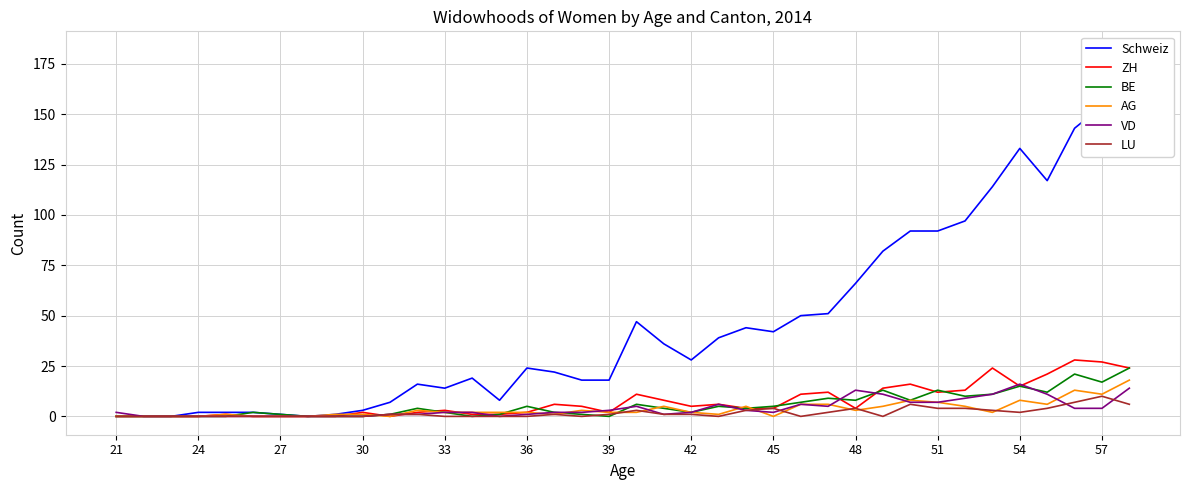

Reading left to right, extract all data points from this chart.

Schweiz: 0	0	0	2	2	2	1	0	1	3	7	16	14	19	8	24	22	18	18	47	36	28	39	44	42	50	51	66	82	92	92	97	114	133	117	143	154	182
ZH: 0	0	0	0	1	0	0	0	0	2	0	2	3	1	1	2	6	5	2	11	8	5	6	4	4	11	12	4	14	16	12	13	24	15	21	28	27	24
BE: 0	0	0	0	0	2	1	0	0	0	1	4	2	0	1	5	2	1	0	6	4	2	5	4	5	7	9	8	13	8	13	10	11	15	12	21	17	24
AG: 0	0	0	0	1	0	0	0	1	1	0	3	2	2	2	2	1	3	2	2	5	2	1	5	0	6	6	3	5	8	7	5	2	8	6	13	11	18
VD: 2	0	0	0	0	0	0	0	0	0	1	1	2	2	0	1	2	2	3	5	1	2	6	3	2	6	5	13	11	7	7	9	11	16	11	4	4	14
LU: 0	0	0	0	0	0	0	0	0	0	1	1	0	0	0	0	1	0	1	3	1	1	0	3	4	0	2	4	0	6	4	4	3	2	4	7	10	6